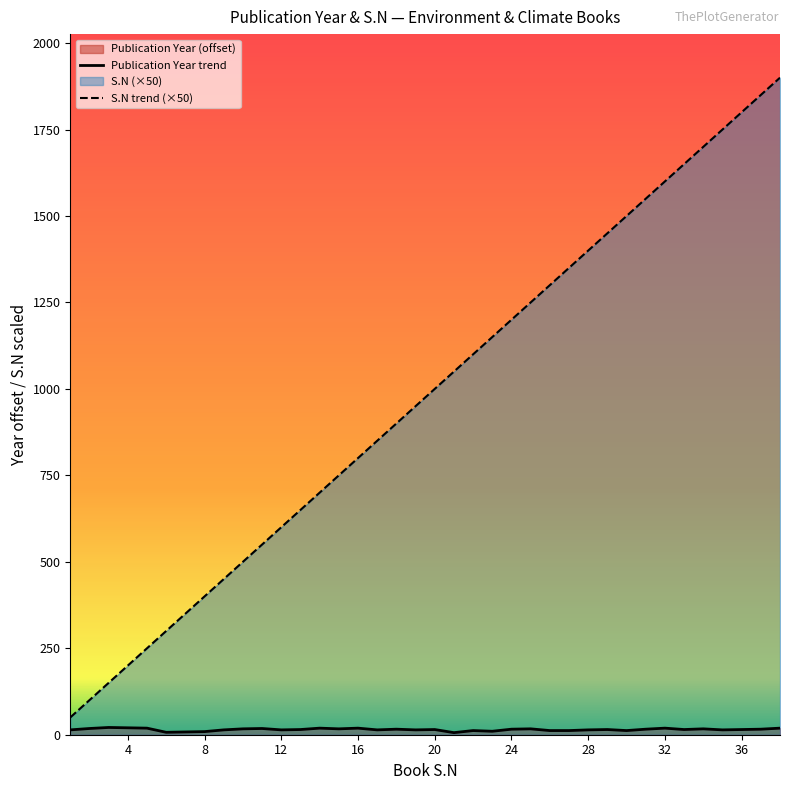

What is the approximate value of Publication Year at 5, to the nearest 10?

20